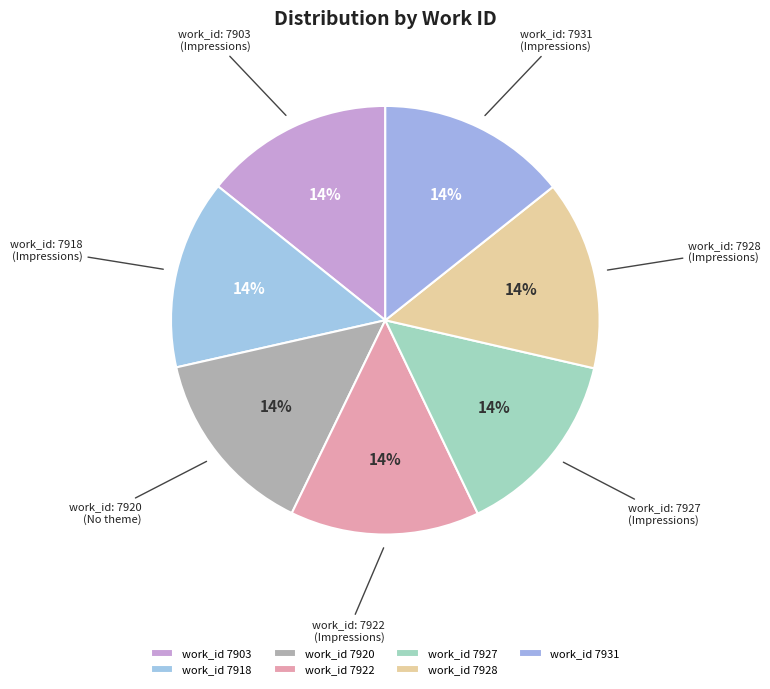

What is the ratio of the value at work_id: 7922 (Impressions) to the value at work_id: 7928 (Impressions)?

1.0